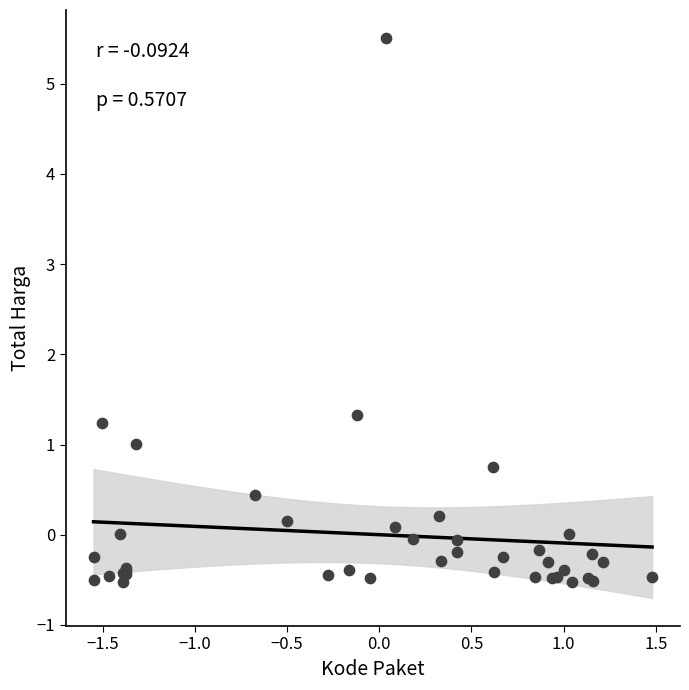

What Y value in the scatter plot is closest to 2?

1.3